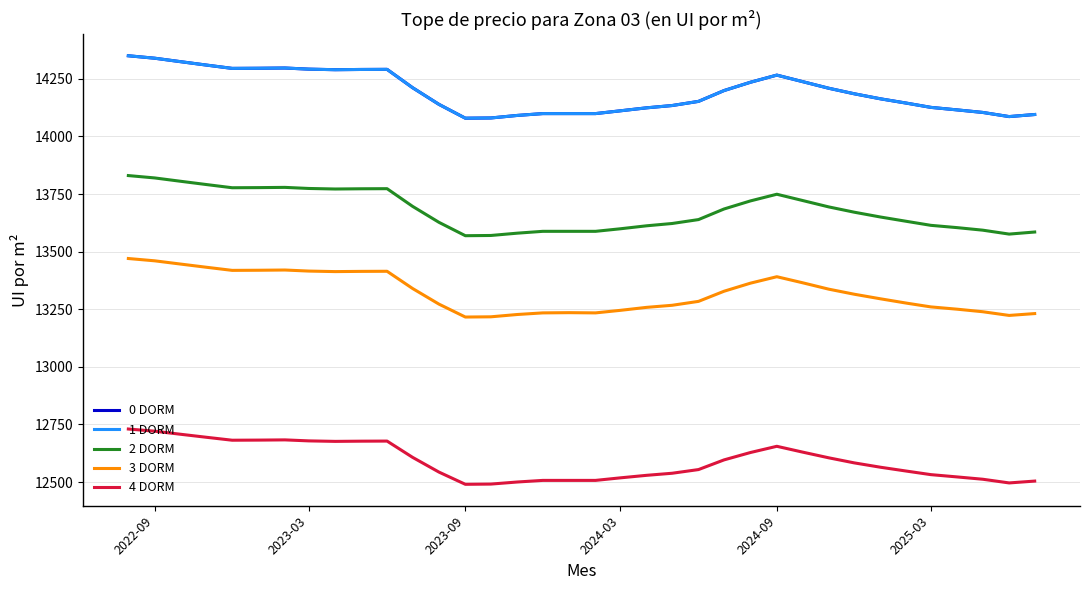

Is this an area chart (filled region under the line)?

No